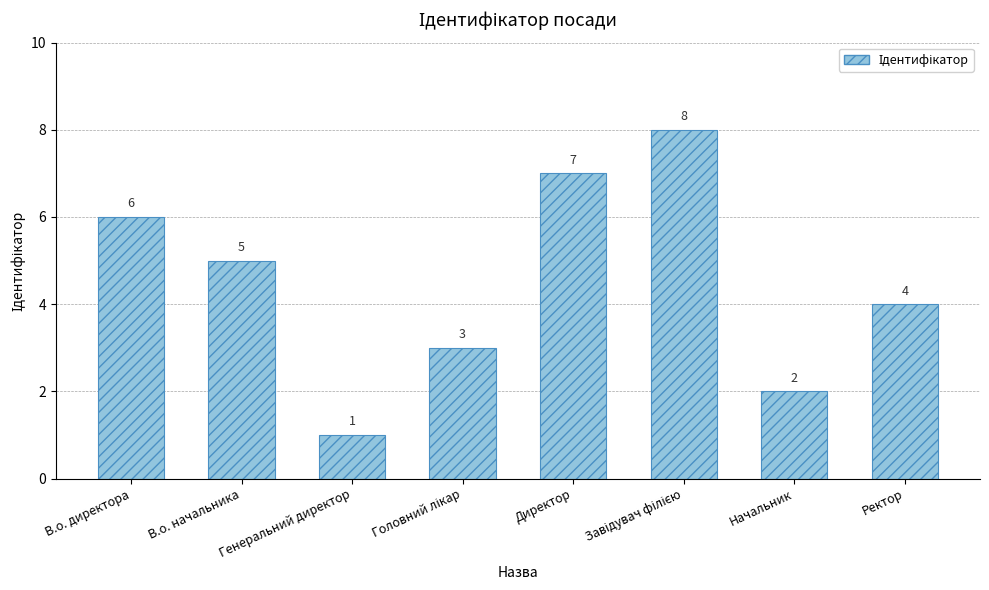

What value does the data have at Директор?

7